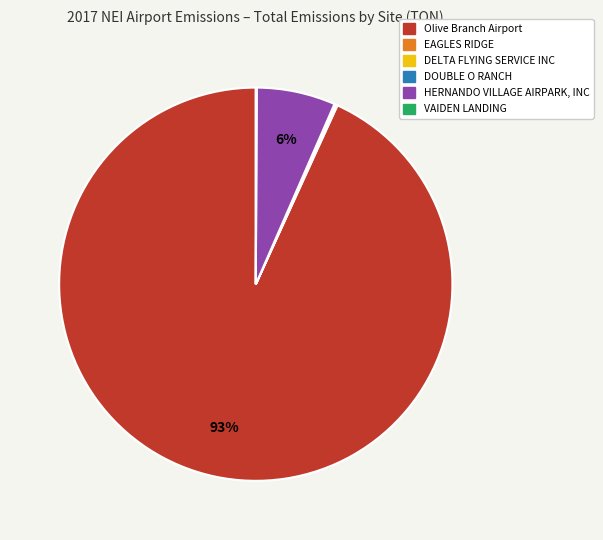

To the nearest percent, what is the combined percentage of HERNANDO VILLAGE AIRPARK, INC and Olive Branch Airport?

100%